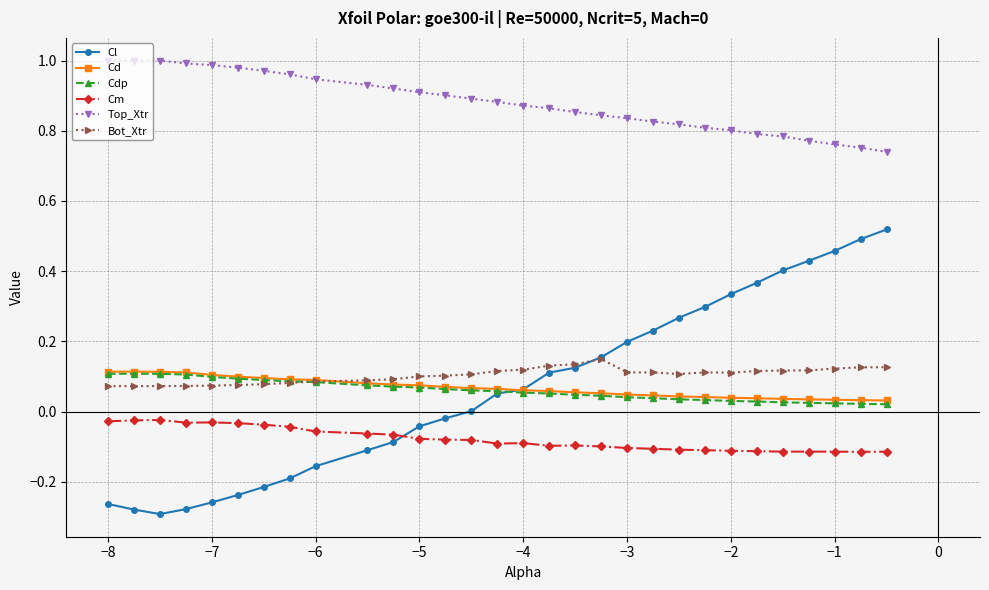

After their last crossing, which series has the higher values: Cm or Cl?

Cl